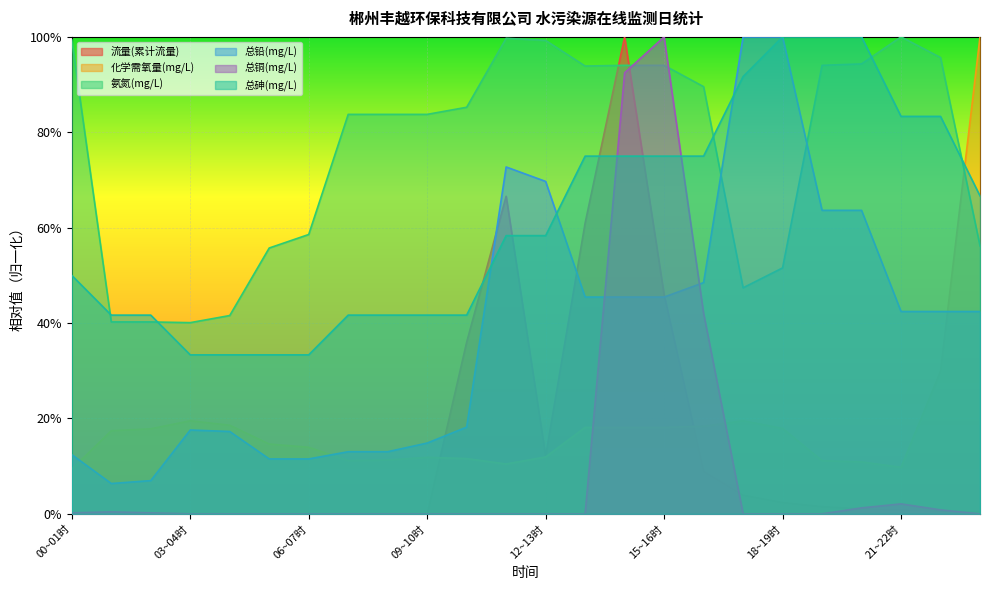

How many interior local valleys does the 总铅(mg/L) series have?

1